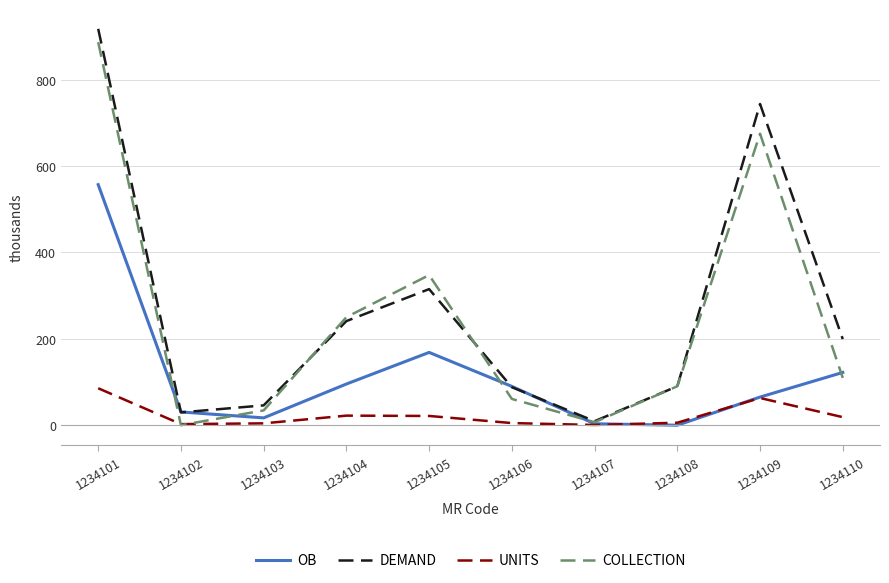

True or false: UNITS has a value of 2.5 at 1234102.

True